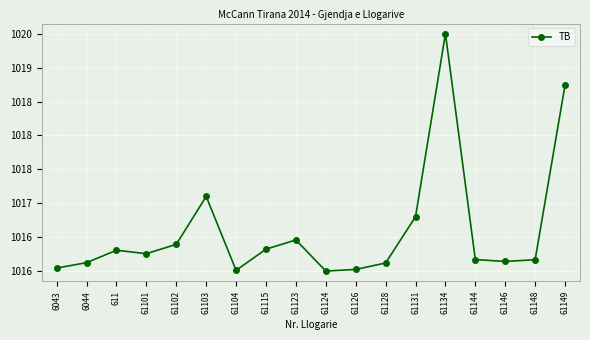

The chart shows a value of 338.5 at 61104. True or false?

False